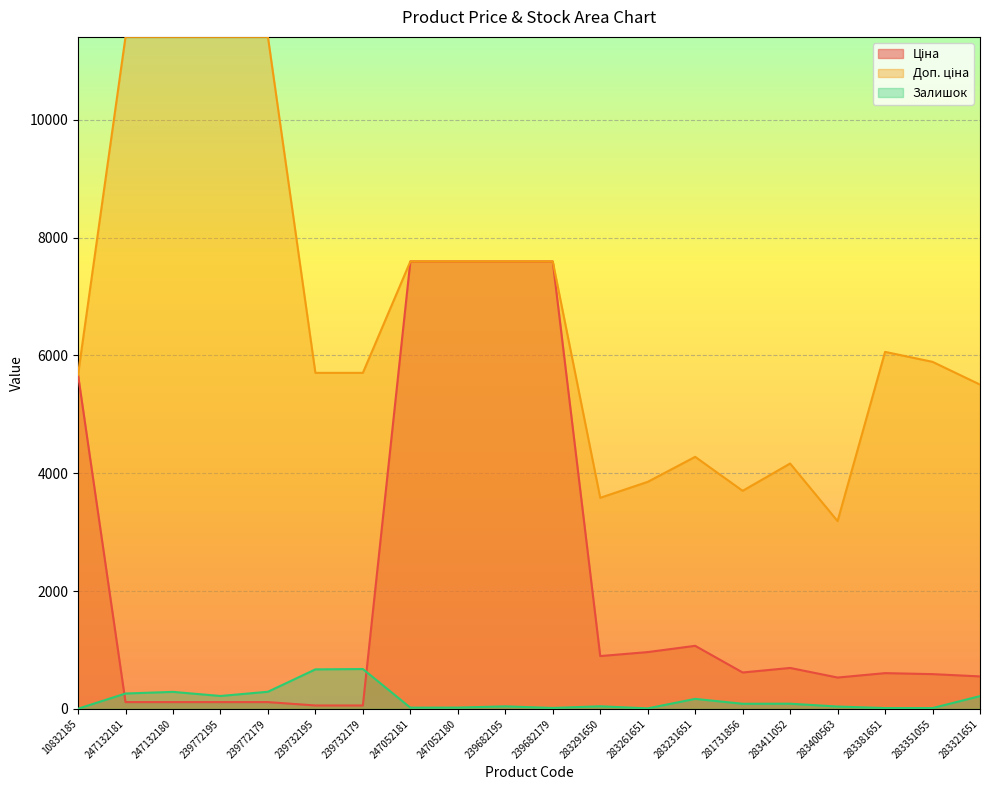

How many data points in Доп. ціна are above 5892?

10